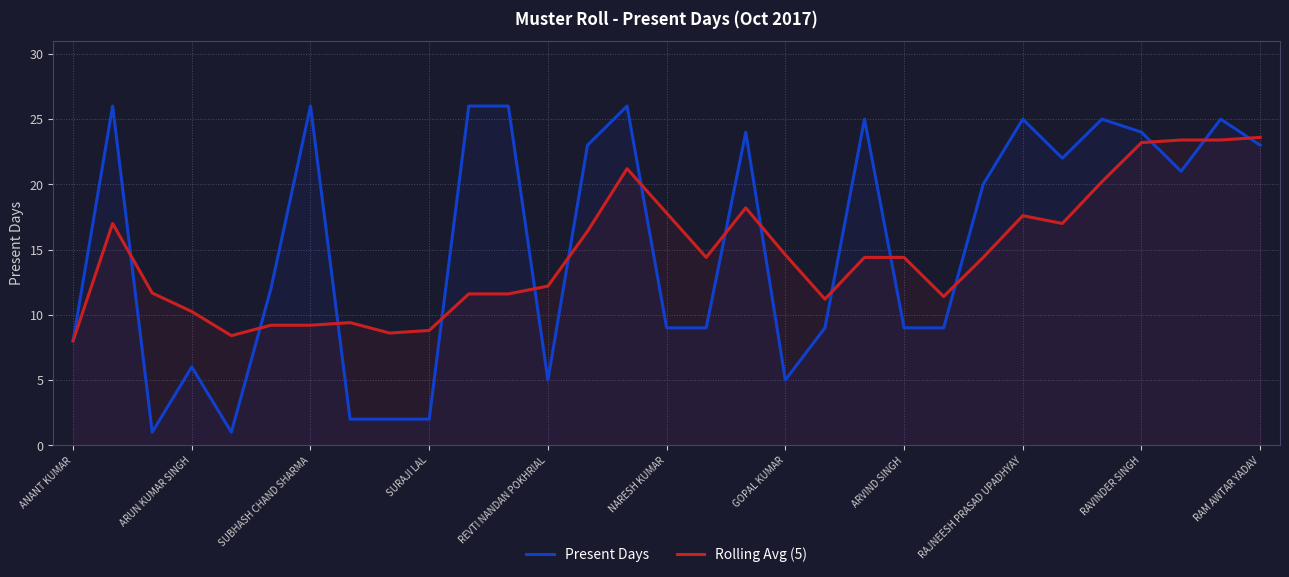

True or false: Present Days has a value of 41.2 at SUBHASH CHAND SHARMA.

False